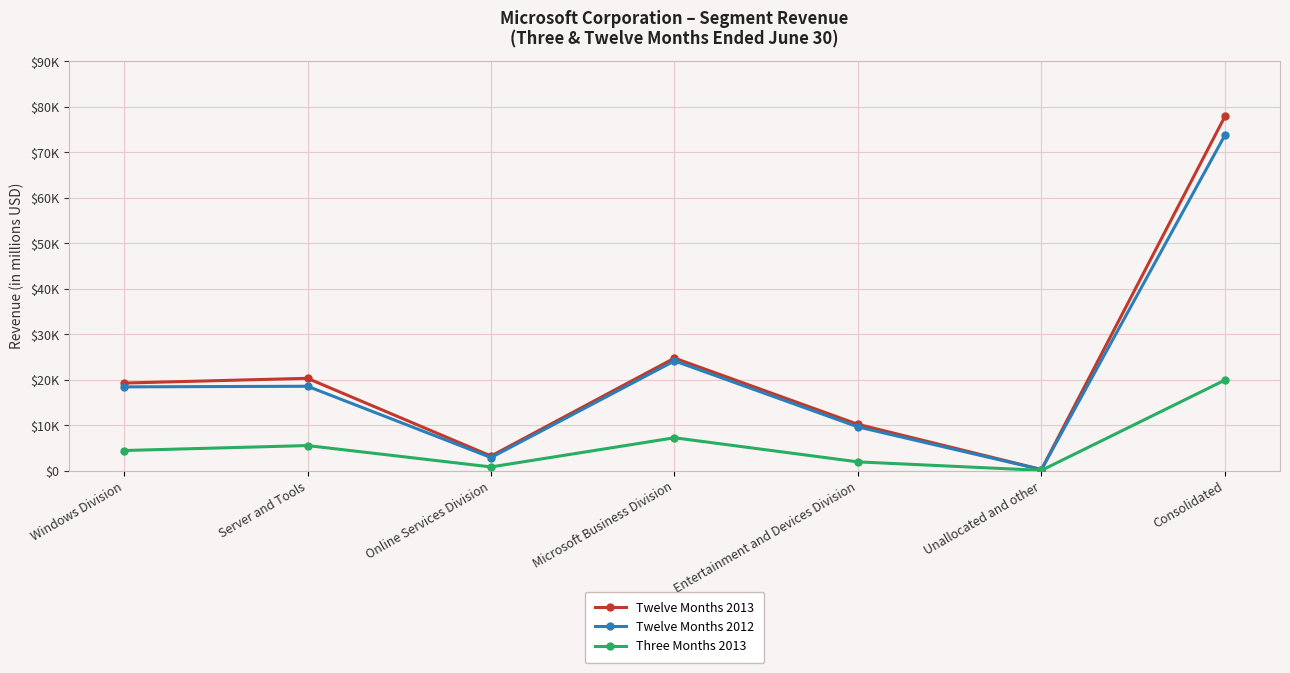

True or false: Three Months 2013 has a value of 7213 at Microsoft Business Division.

True